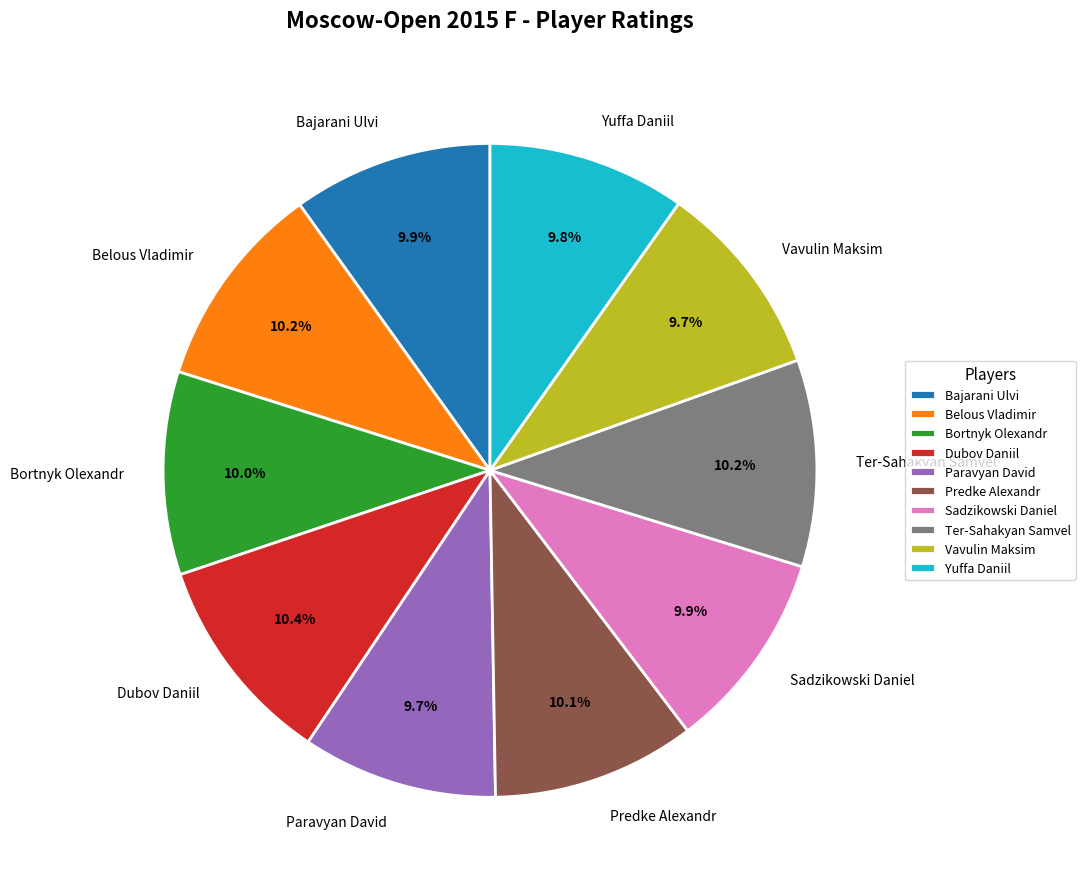

The Yuffa Daniil slice represents 2% of the pie. True or false?

False